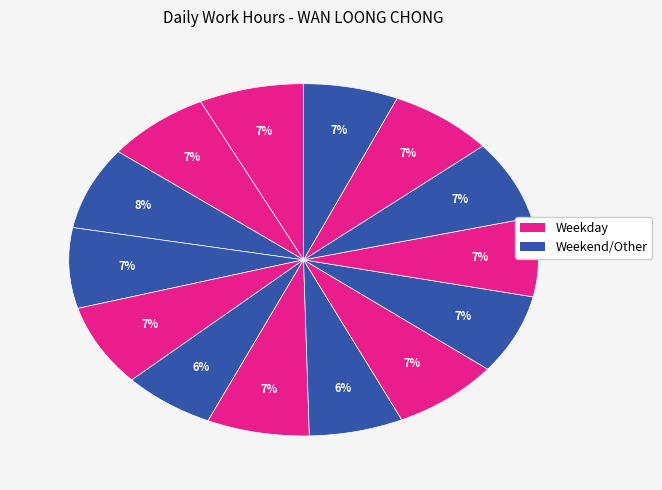

How many segments does this pie chart have?

14